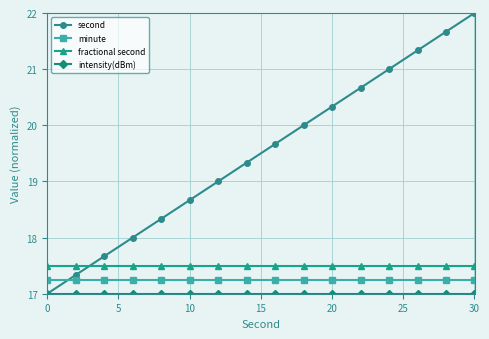

Which series has the widest spread of values?

second